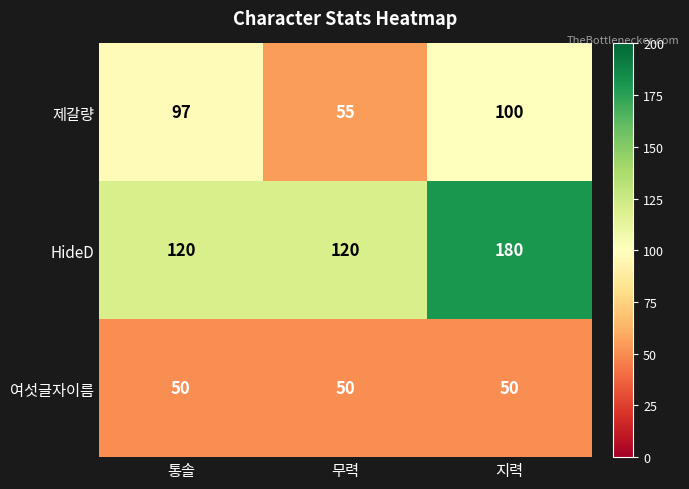

Is it true that 여섯글자이름 equals 50 at 통솔?

True